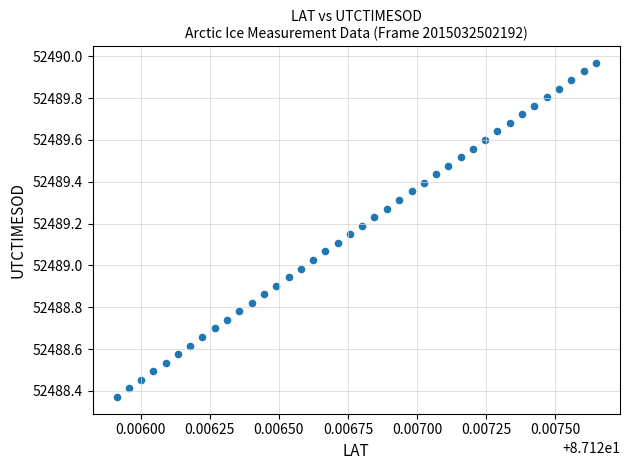

What is the range of Y values (max minus min)?

1.6